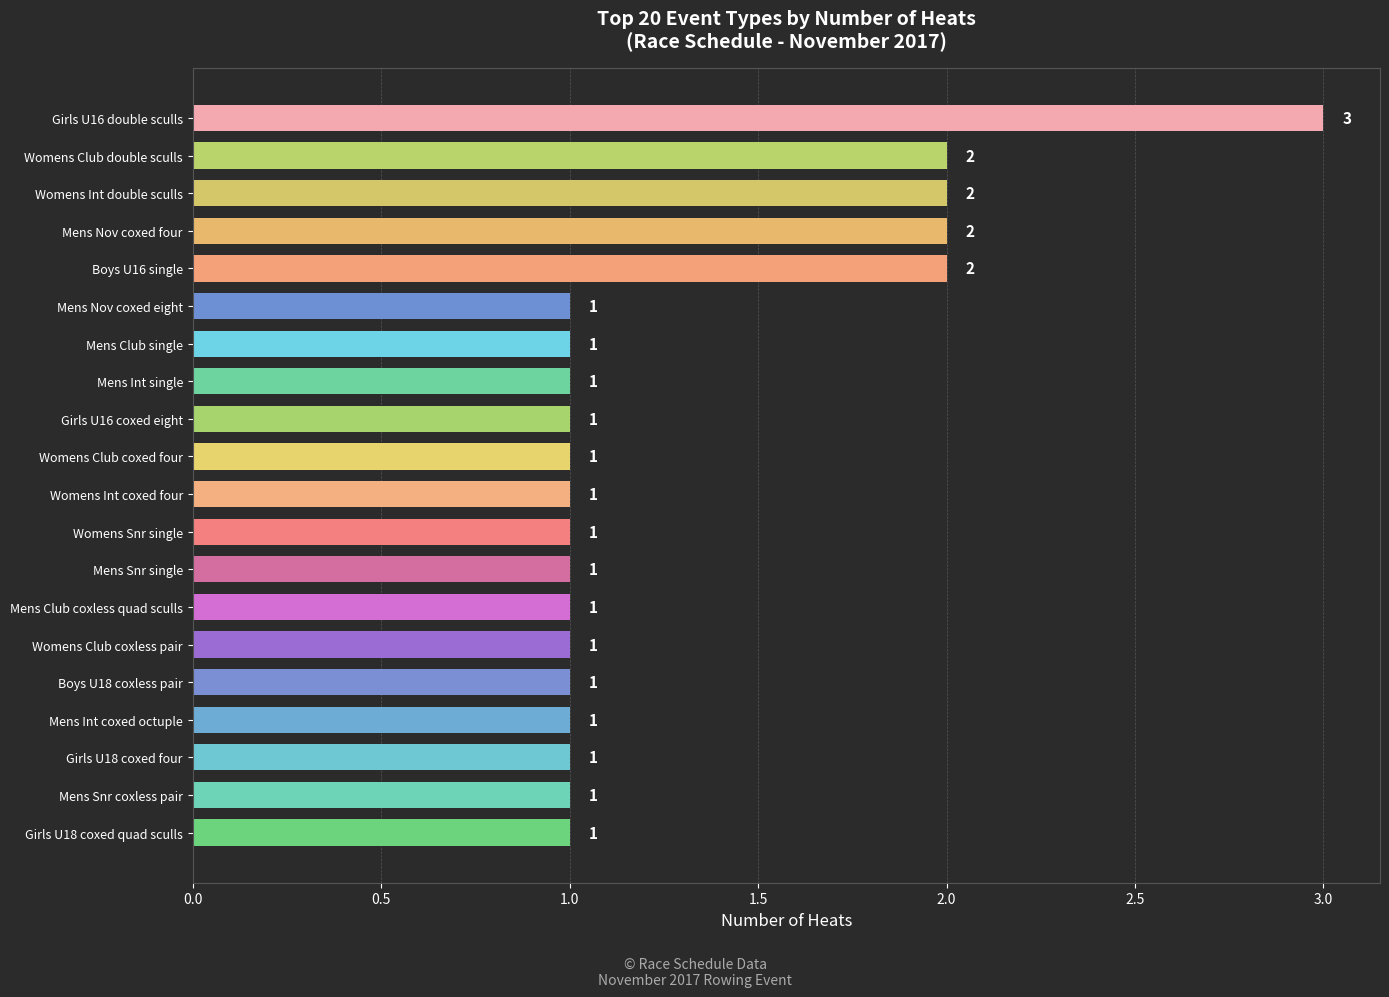

Approximately how many times larger is the value at Mens Nov coxed four compared to Womens Int double sculls?

1.0